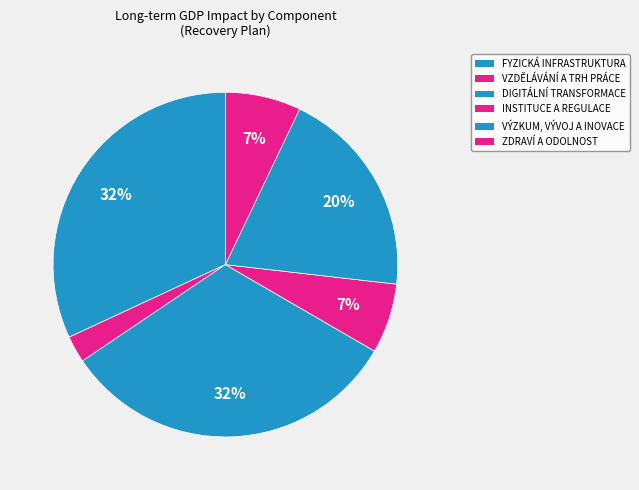

To the nearest percent, what is the difference between the largest and smallest slice percentages?

30%